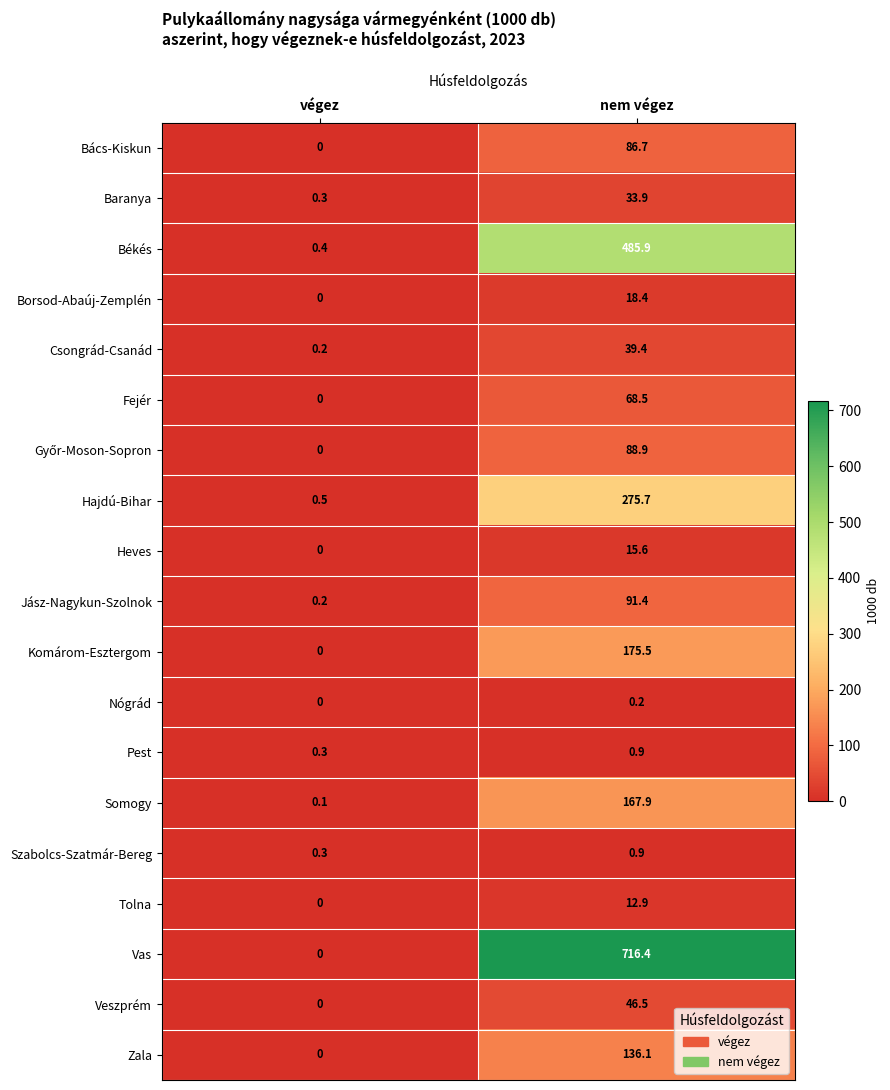

Which category has the lowest value in the Békés series?

végez